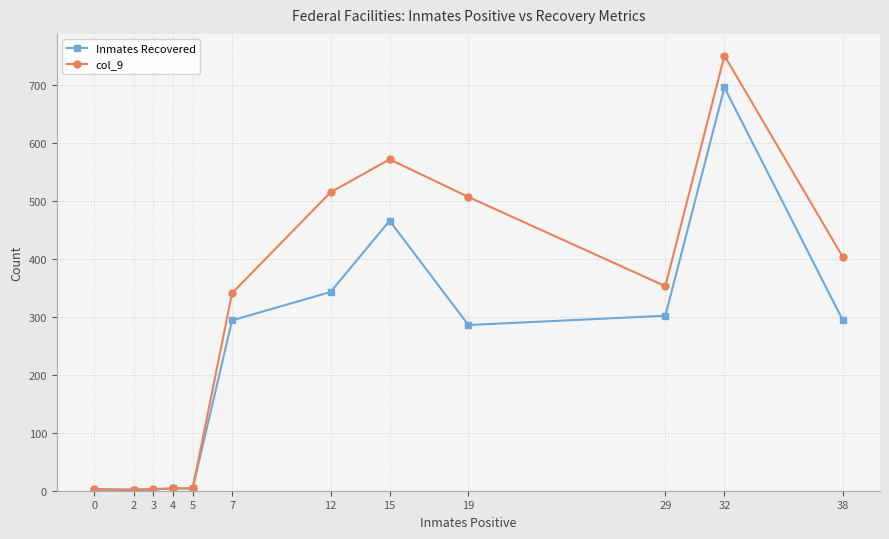

Read the Inmates Recovered value at 2.

1